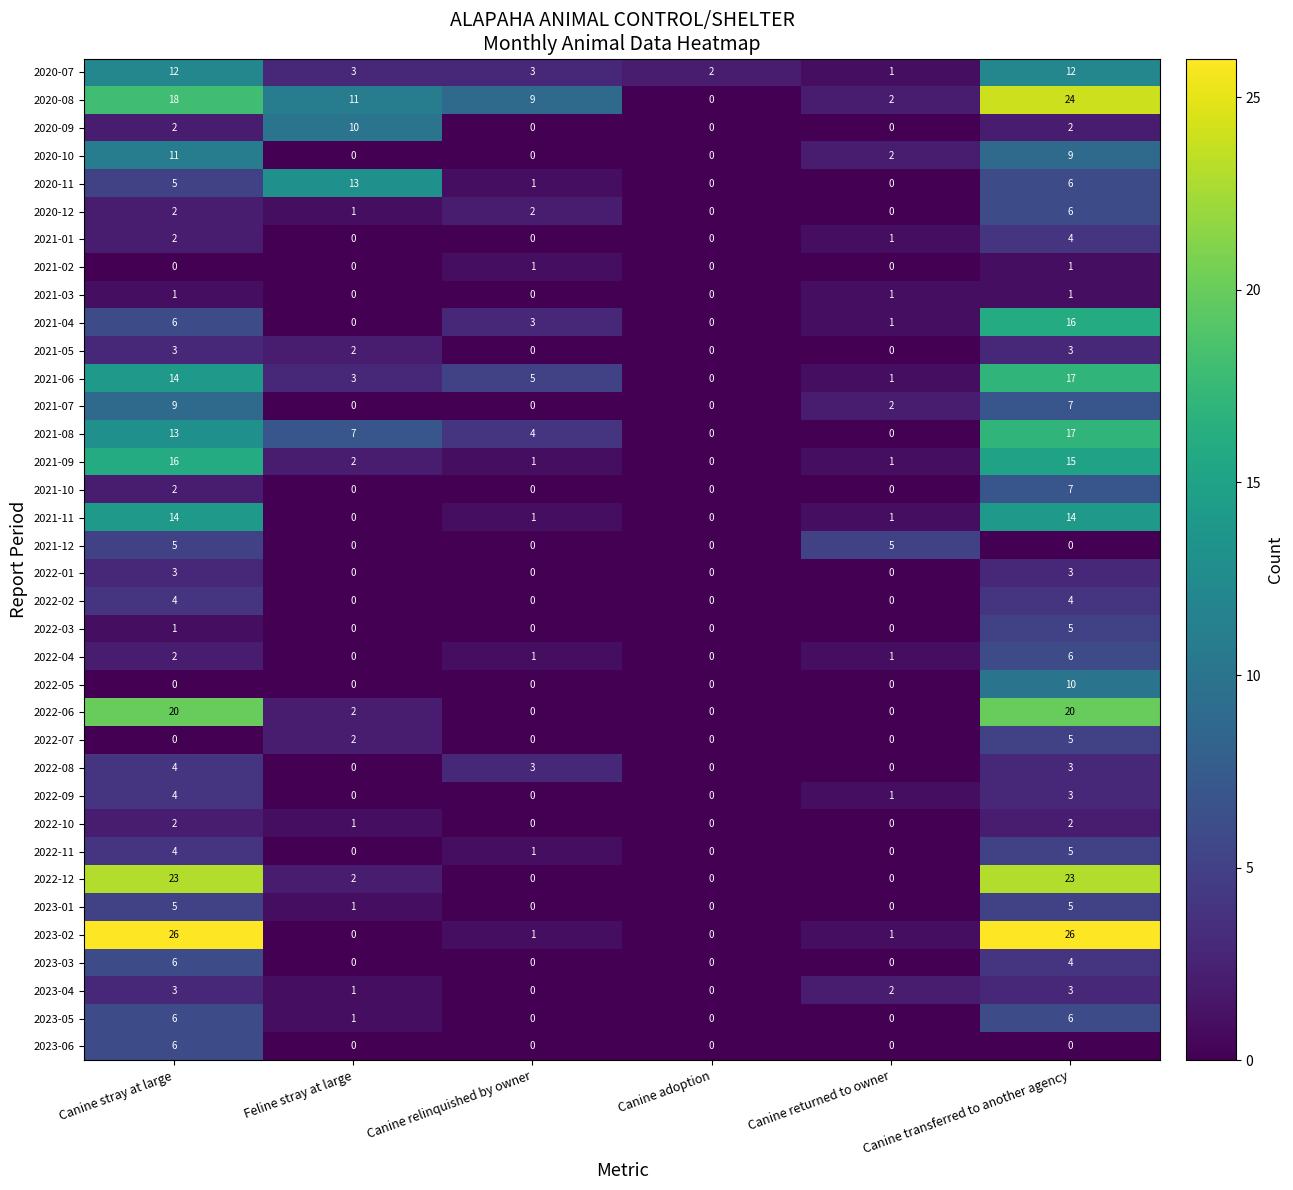

What is the sum of all 2021-10 values?

9